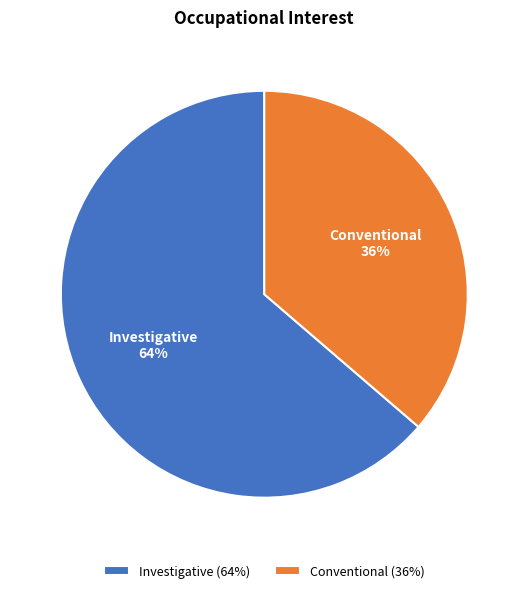

Which category has the smallest portion of the pie?

Conventional